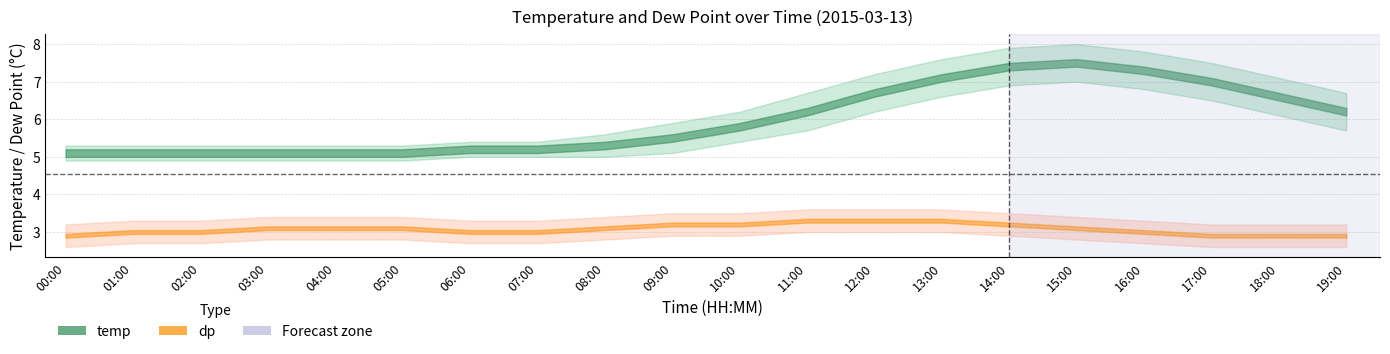

What is the lowest value of the temp_lower series?

4.9